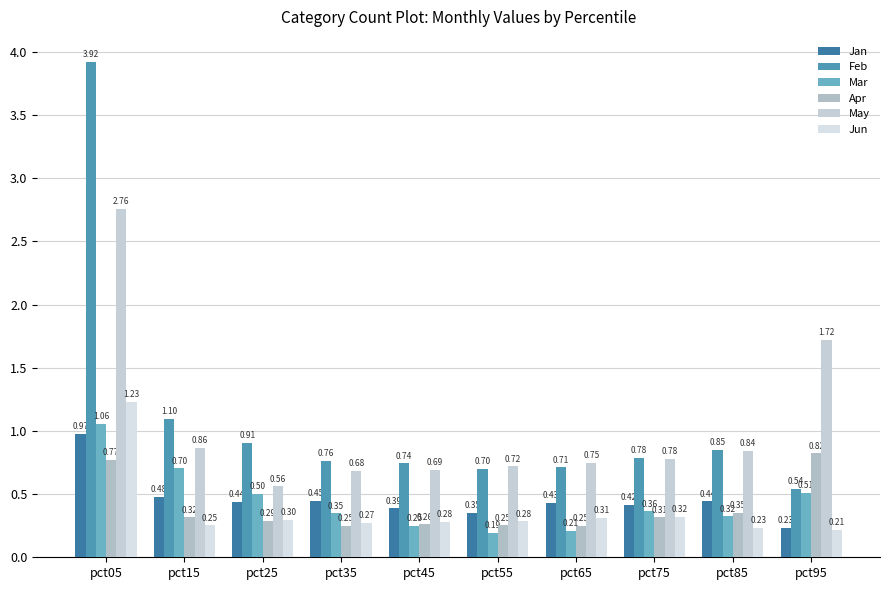

Which series has the largest range (max minus min)?

Feb